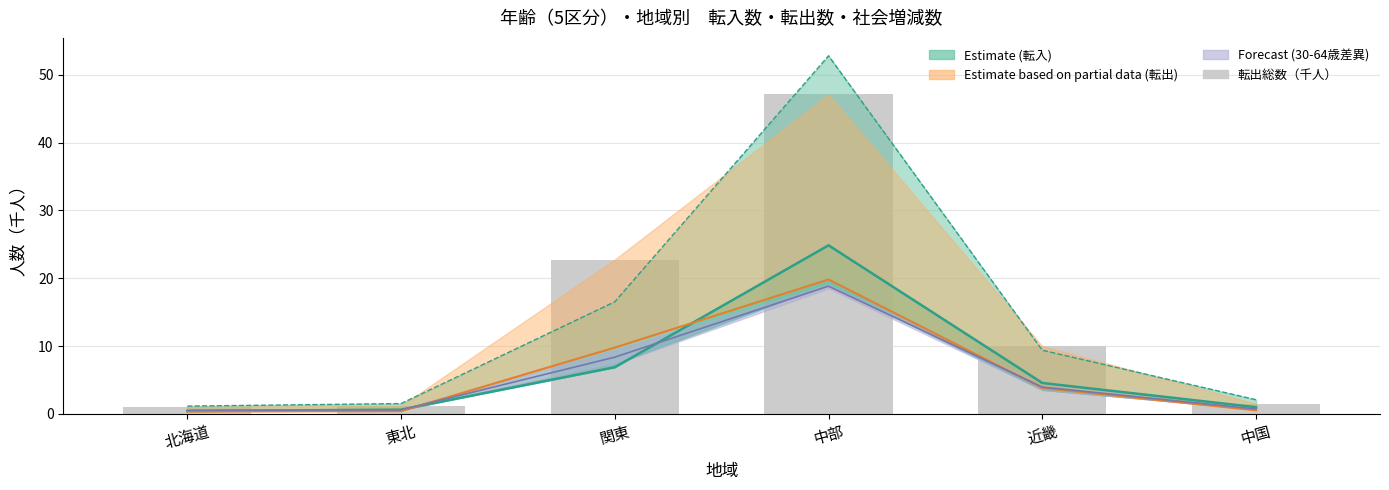

What is the label of the 5th bar from the right?

東北